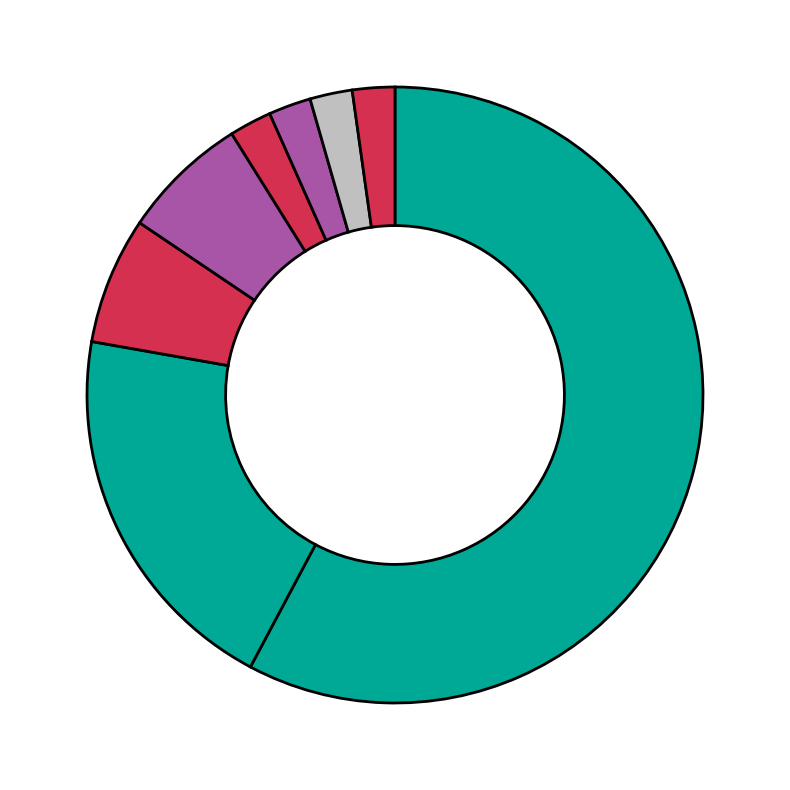

How many slices are in this pie chart?

8